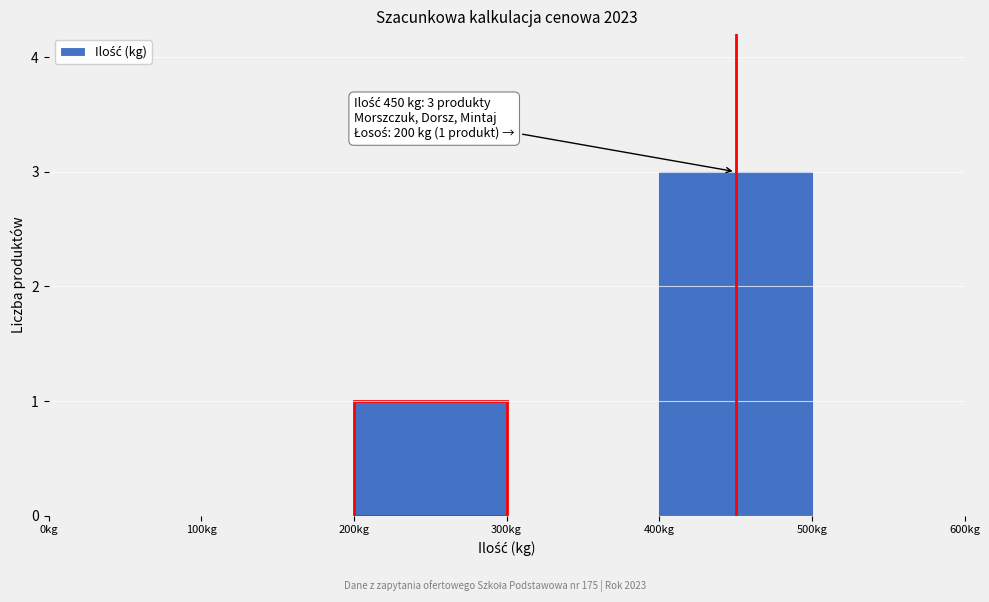

Over which range of the x-axis is the bar tallest?

400 to 500